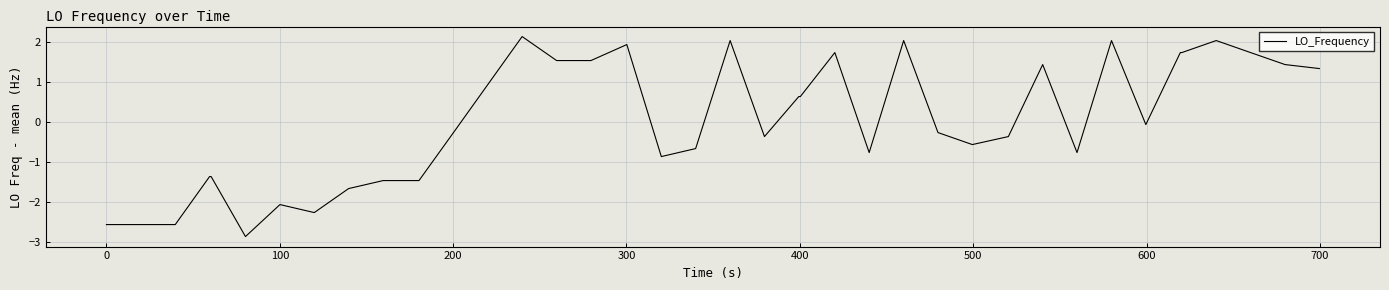

What is the minimum value shown in the chart?

-2.9